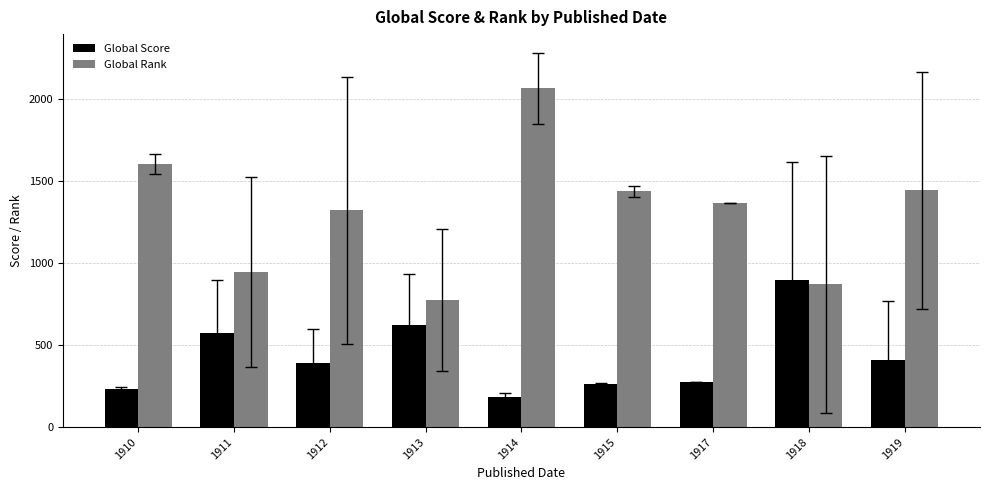

What is the spread (max minus min) of values at 1917?

1090.0